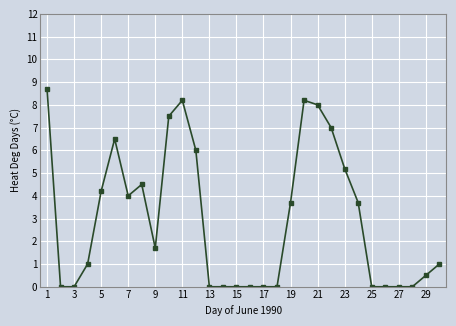

Reading left to right, transcribe all the data shown in this chart.

8.7	0.0	0.0	1.0	4.2	6.5	4.0	4.5	1.7	7.5	8.2	6.0	0.0	0.0	0.0	0.0	0.0	0.0	3.7	8.2	8.0	7.0	5.2	3.7	0.0	0.0	0.0	0.0	0.5	1.0